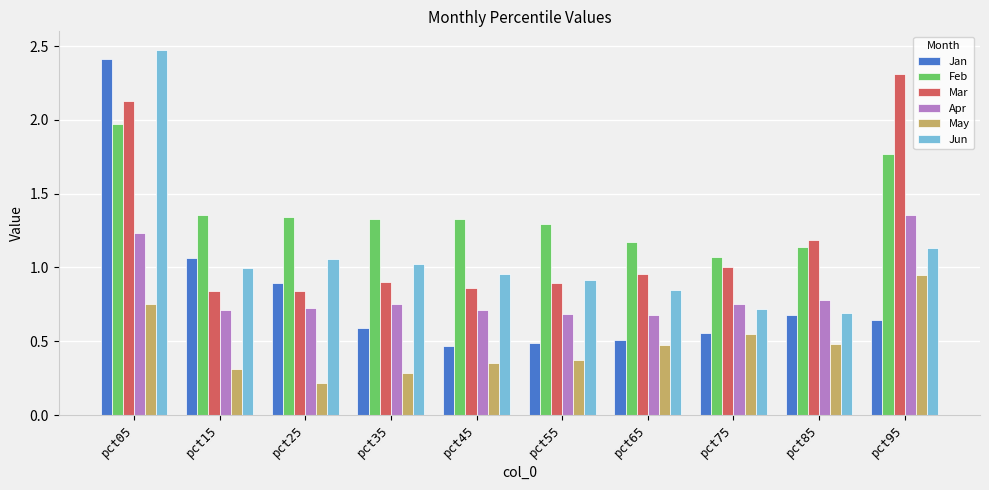

Which series changed the most between pct25 and pct45?

Jan